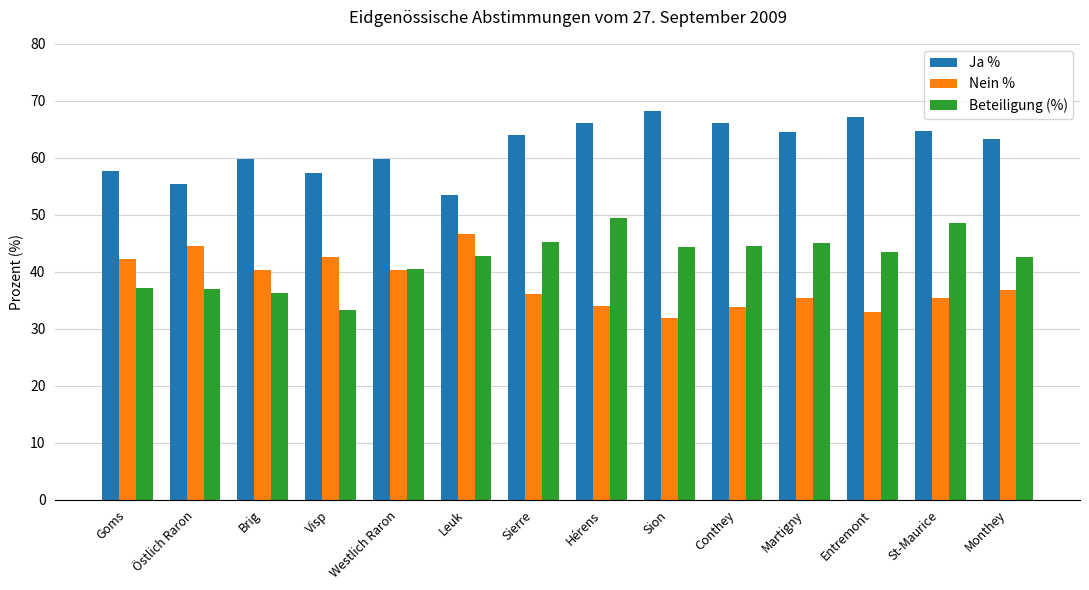

Which series has the largest total across all categories?

Ja %